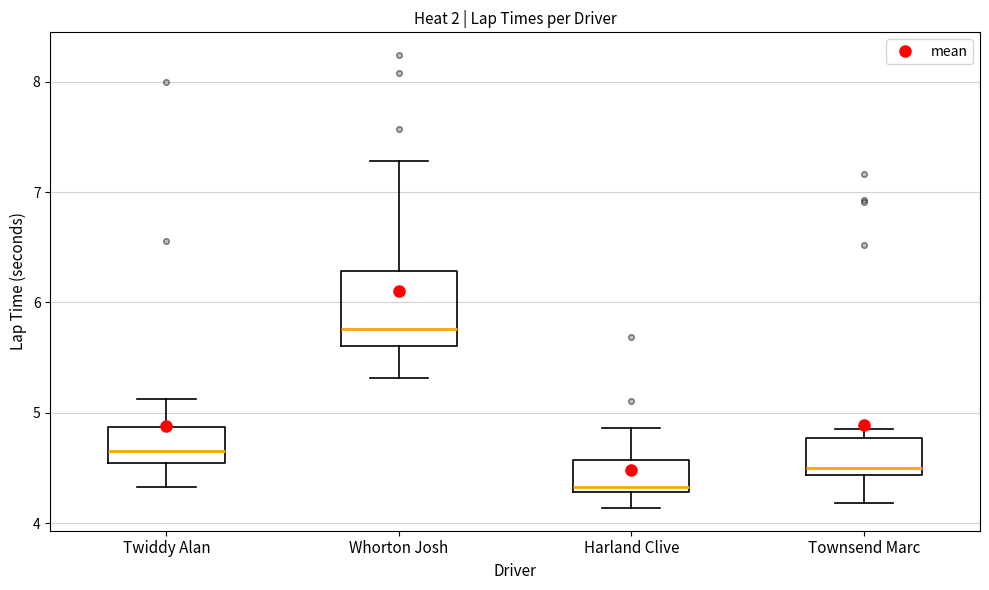

Reading left to right, read every box against the y-axis: the position of its median line, the range the box covers, and the ends of its whiskers. The values are not printed on the chart, so give them approximately, as read against the axis.

Twiddy Alan: median 4.7, box 4.5 to 4.9, whiskers 4.3 to 5.1
Whorton Josh: median 5.8, box 5.6 to 6.3, whiskers 5.3 to 7.3
Harland Clive: median 4.3 (just above the box's lower edge), box 4.3 to 4.6, whiskers 4.1 to 4.9
Townsend Marc: median 4.5, box 4.4 to 4.8, whiskers 4.2 to 4.9